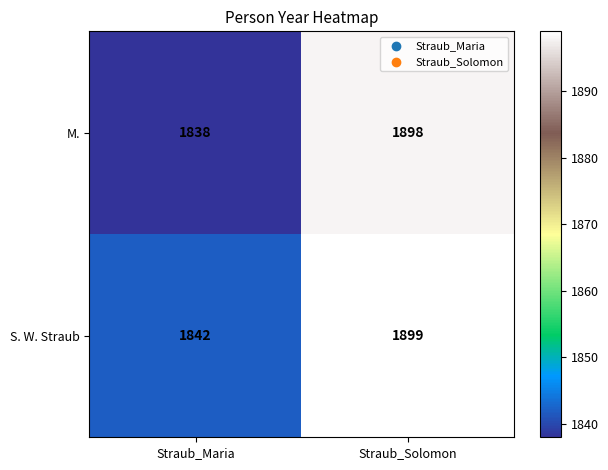

At which category is the sum across all series the highest?

Straub_Solomon